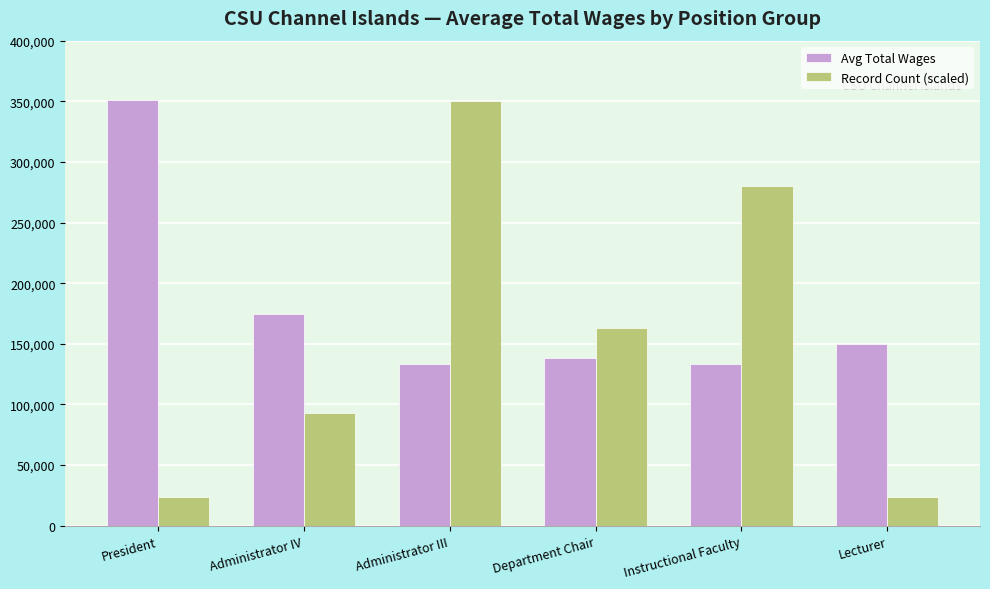

What are all the series names shown in the legend?

Avg Total Wages, Record Count (scaled)